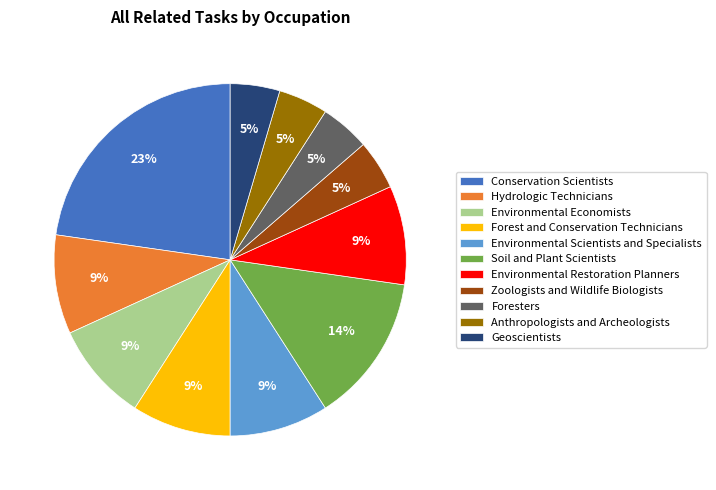

True or false: Forest and Conservation Technicians accounts for 23% of the total.

False